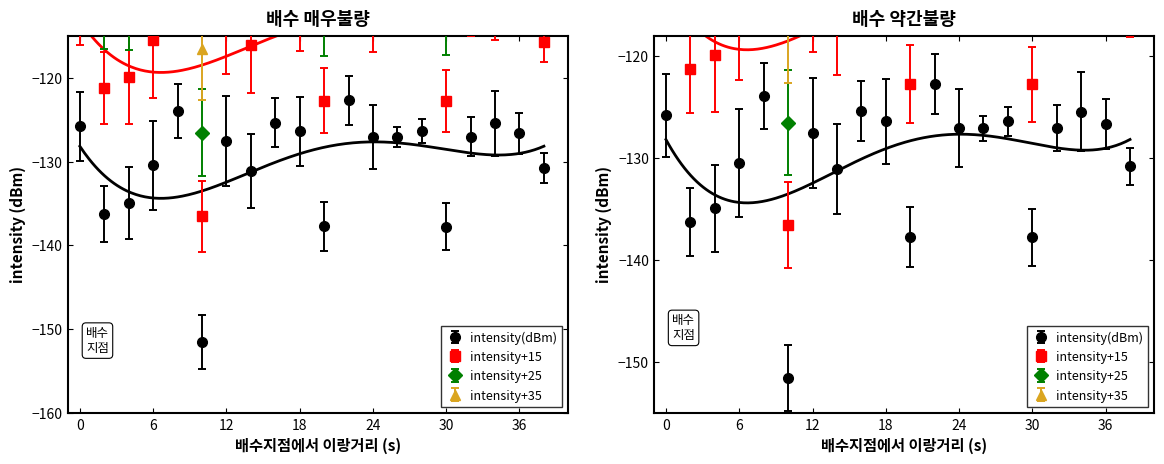

Between 16 and 28, which series saw the biggest shift?

second